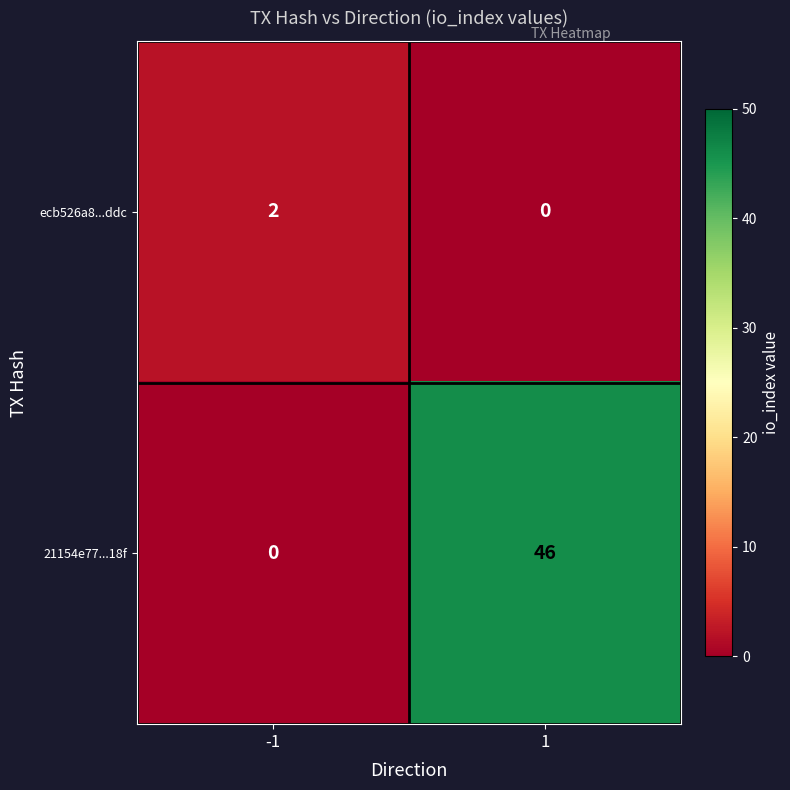

Which series changed the most between -1 and 1?

21154e77...18f